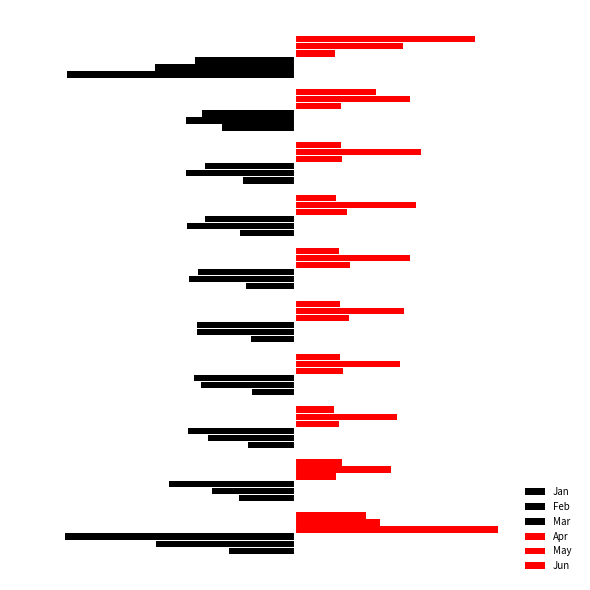

What is the minimum value shown in the chart?

-1.8